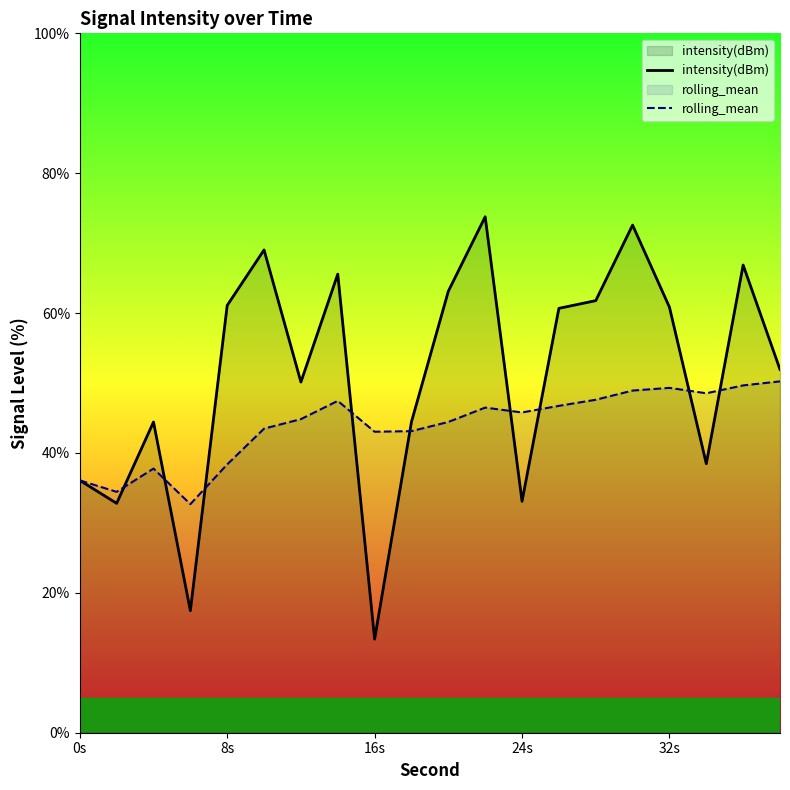

What is the maximum value for rolling_mean?

50.2